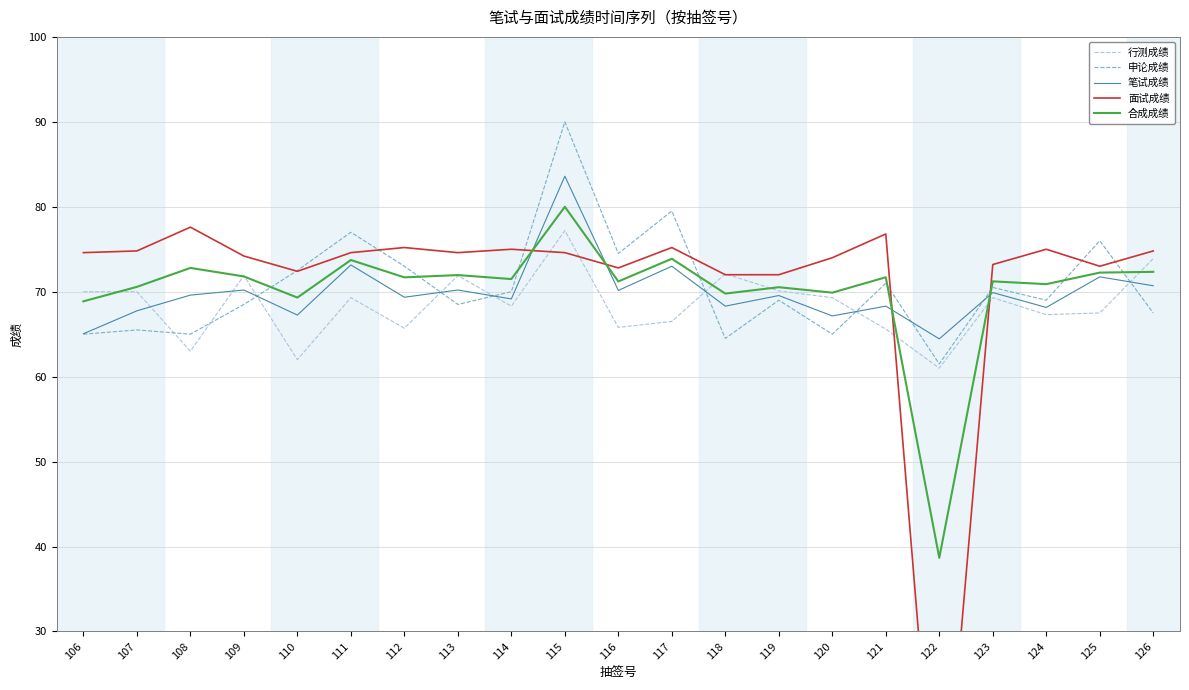

Count the number of categories in the chart.

21